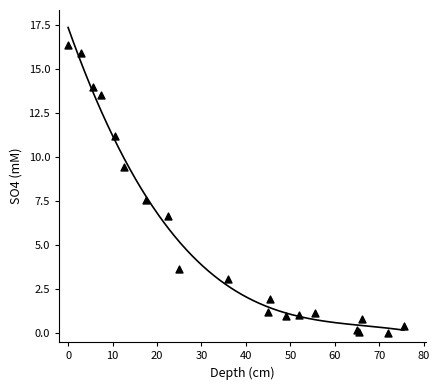

What Y value in the scatter plot is closest to 8?

7.6